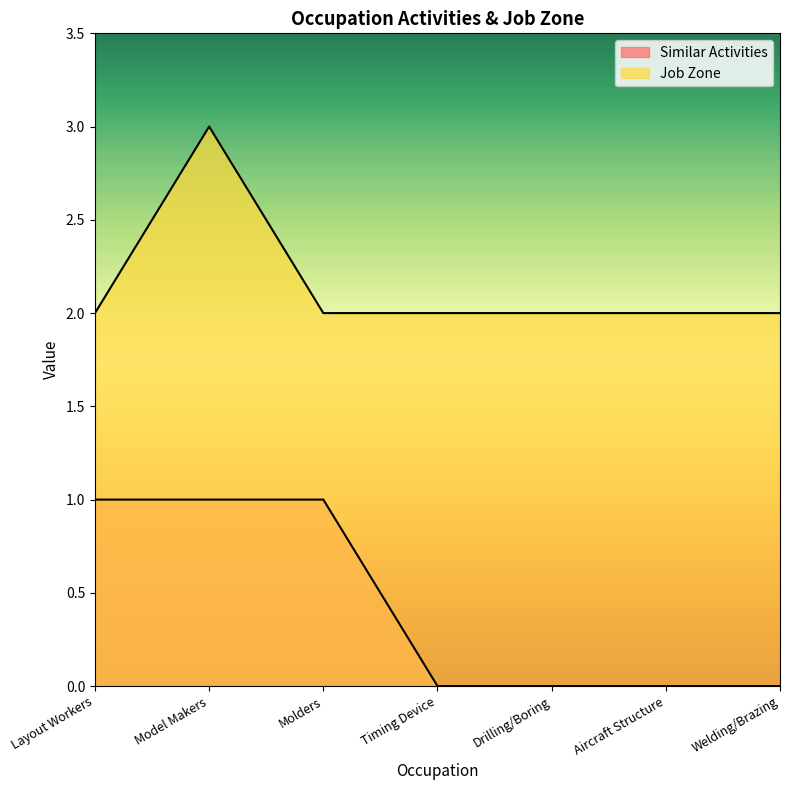

Which series has the widest spread of values?

Similar Activities